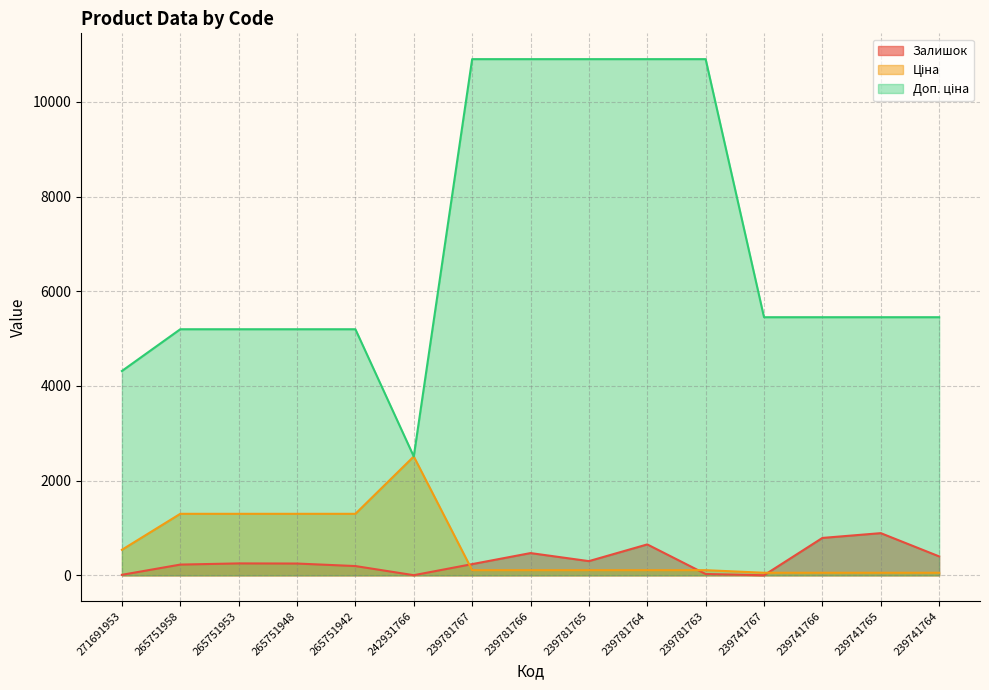

True or false: Доп. ціна and Залишок intersect in this chart.

False